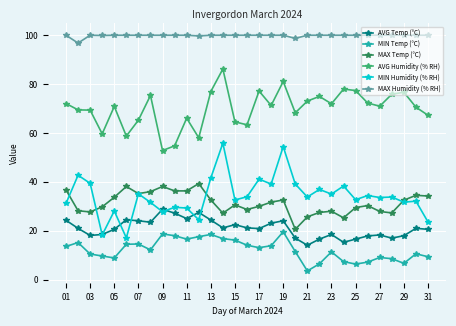

What is the value of the AVG Humidity (% RH) point at the 24th from the left?

77.9